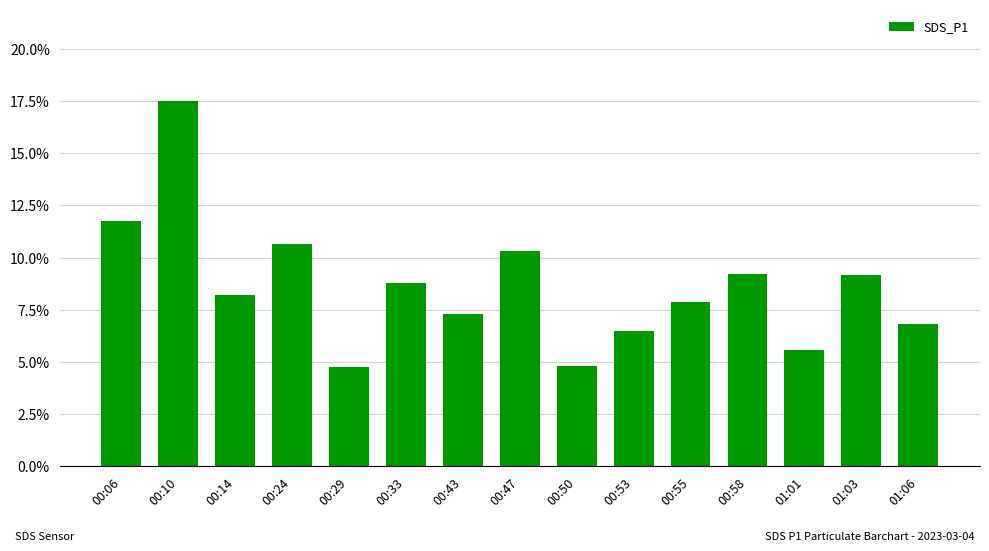

What is the label of the 15th bar from the right?

00:06